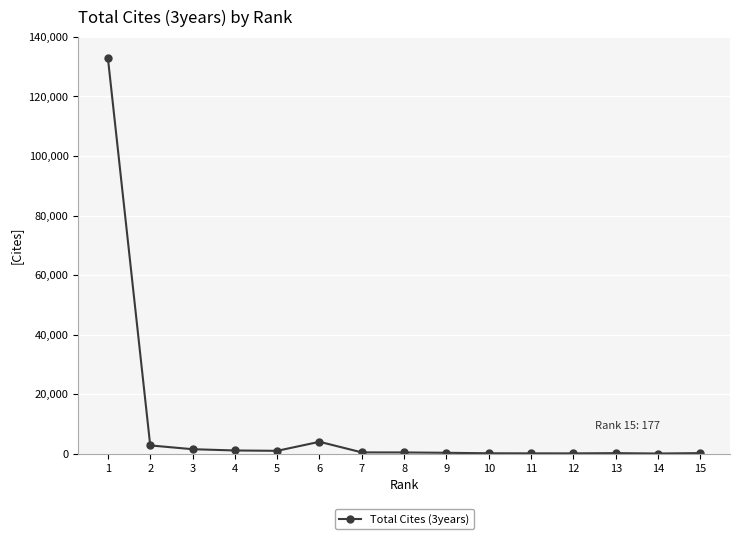

What is the value of the 11th point from the left?

91